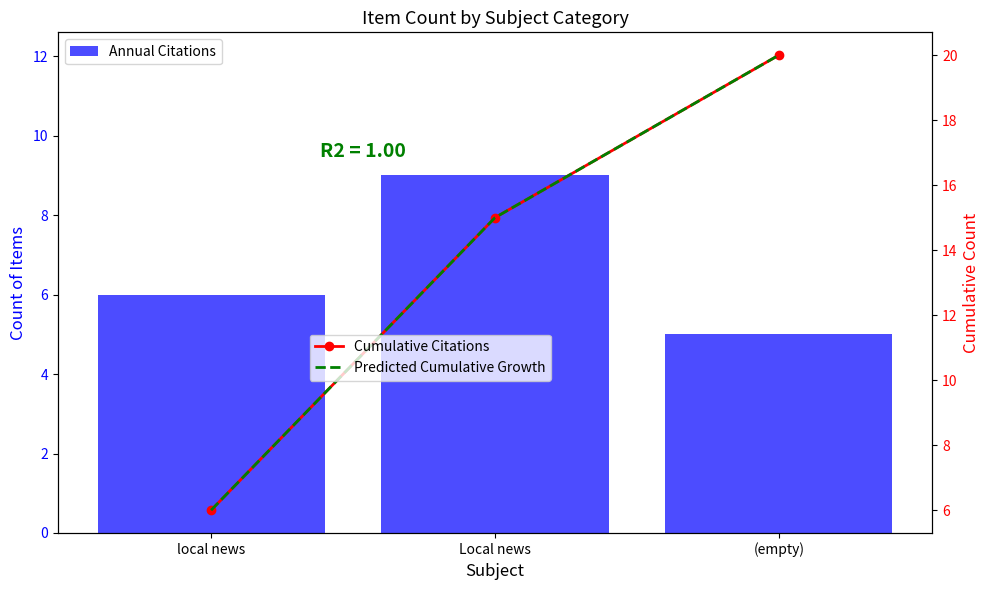

The Cumulative Citations series shows 6.0 at local news. True or false?

True